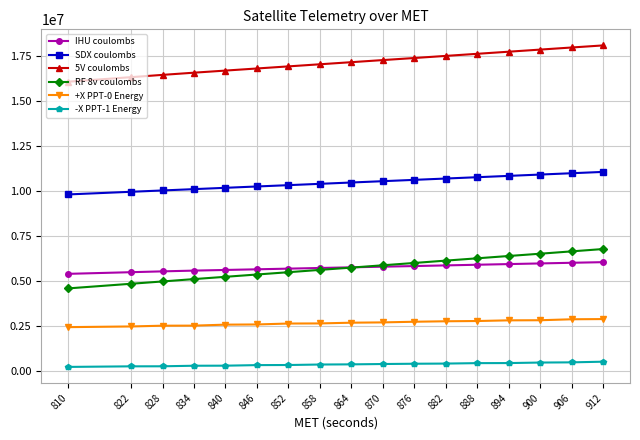

Which series has the widest spread of values?

RF 8v coulombs